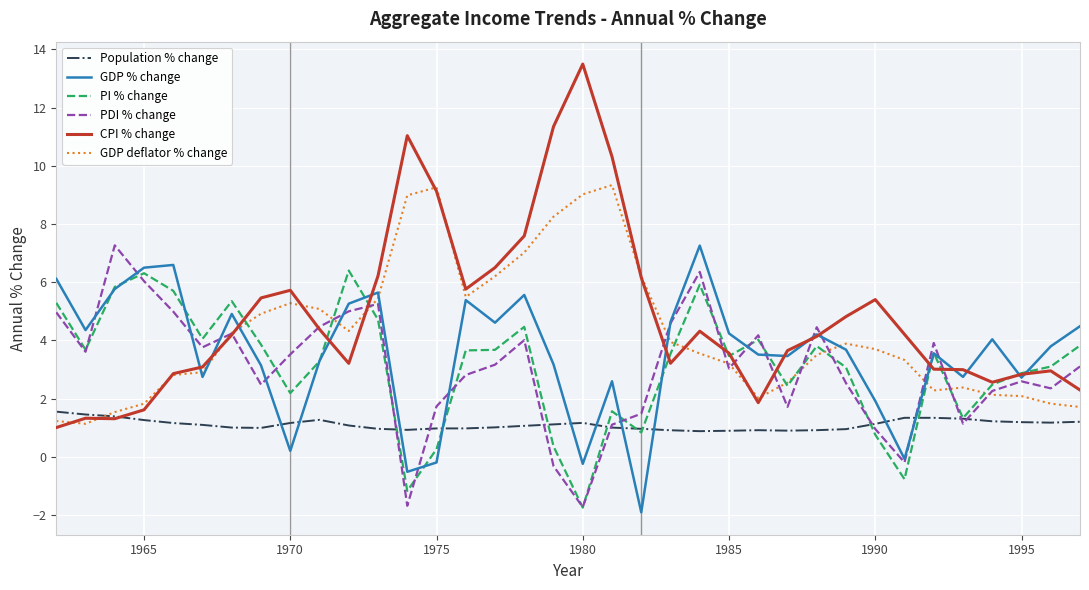

Which series has the widest spread of values?

CPI % change